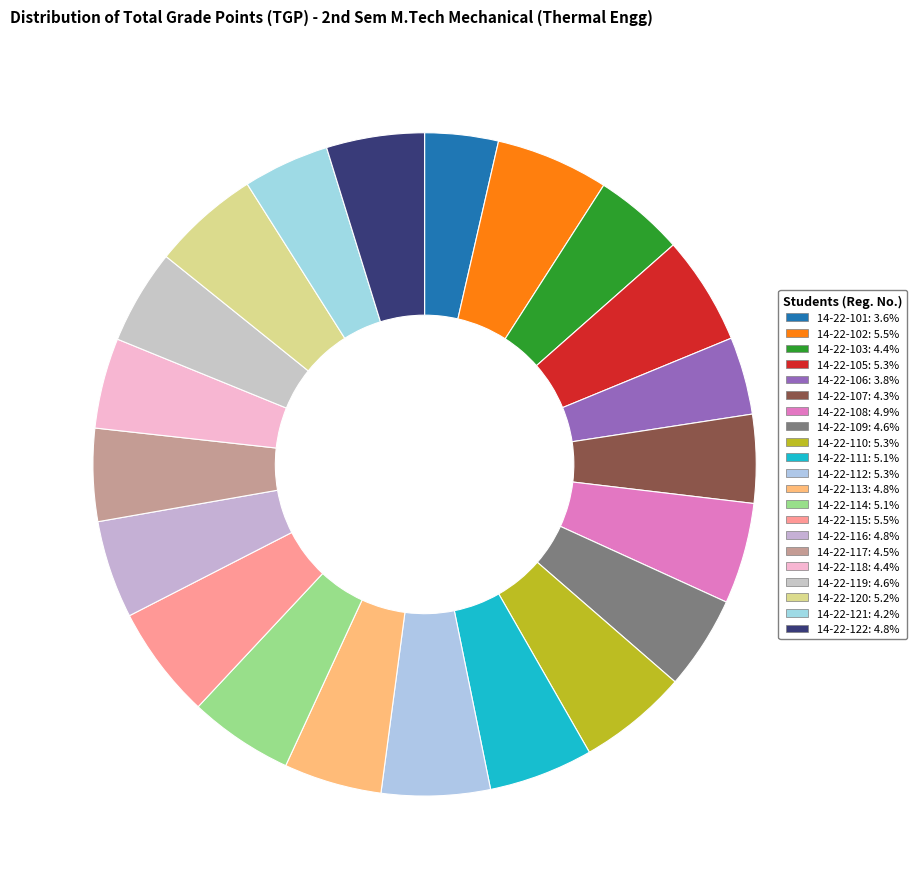

How many segments does this pie chart have?

21